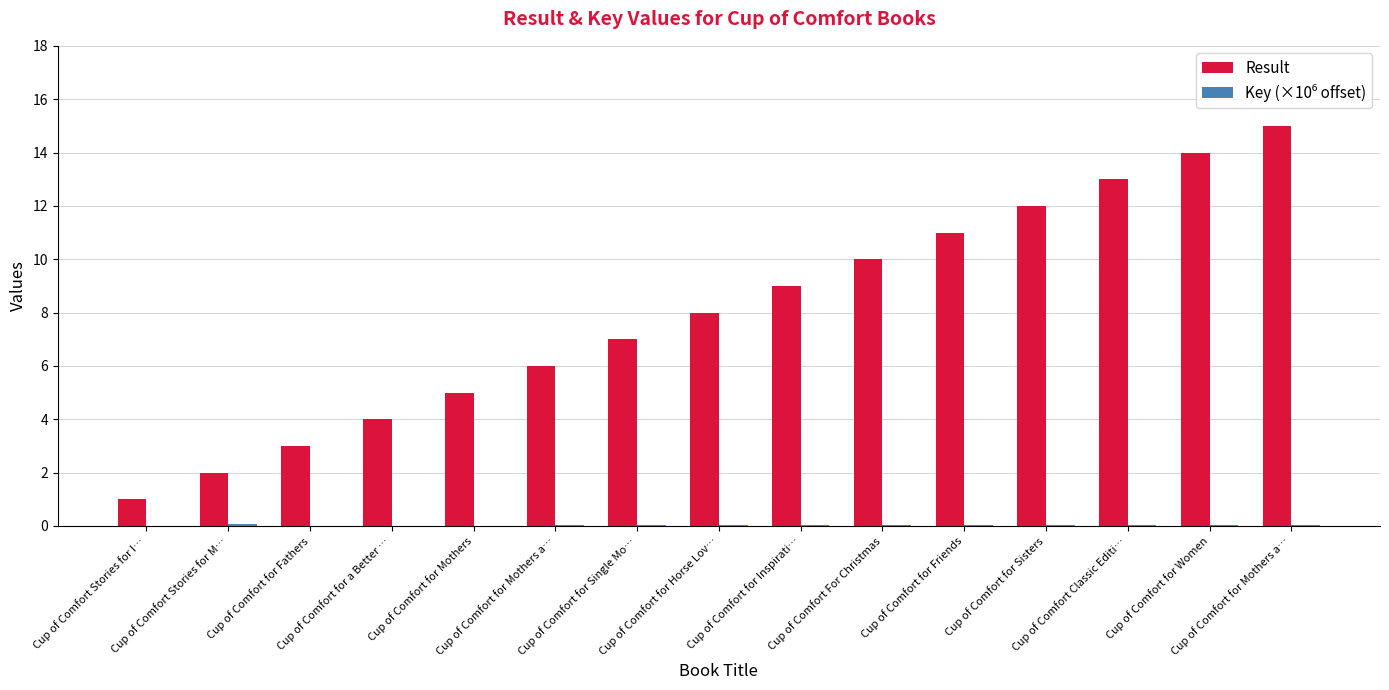

Are the bars horizontal?

No